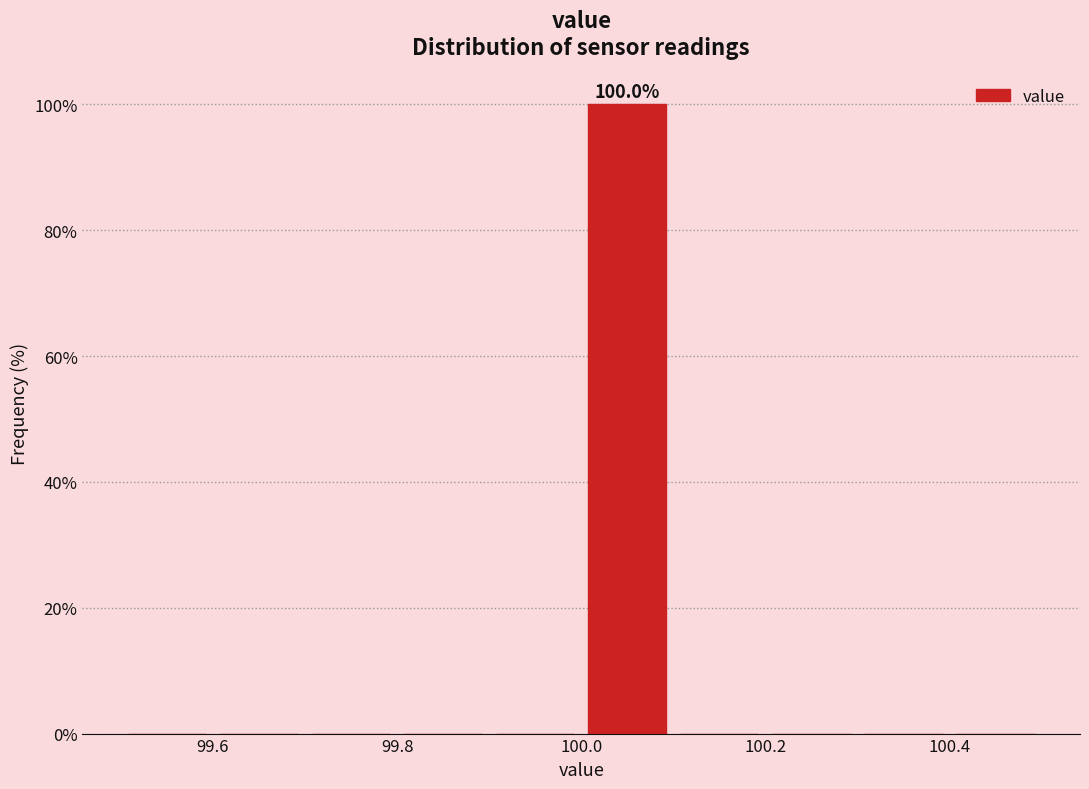

Which range on the x-axis has the tallest bar?

100.0 to 100.1